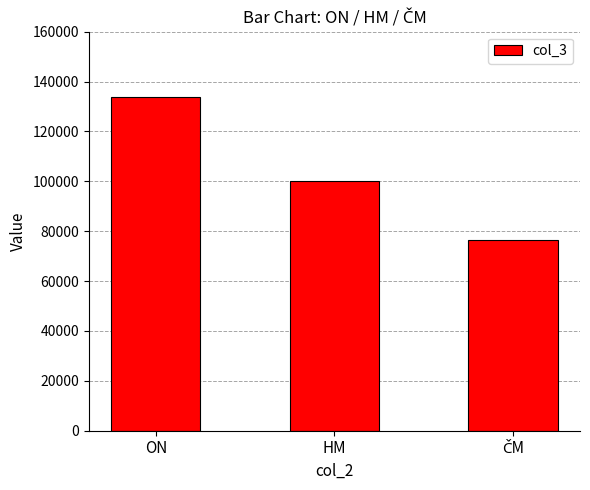

What is the label of the 3rd bar from the right?

ON